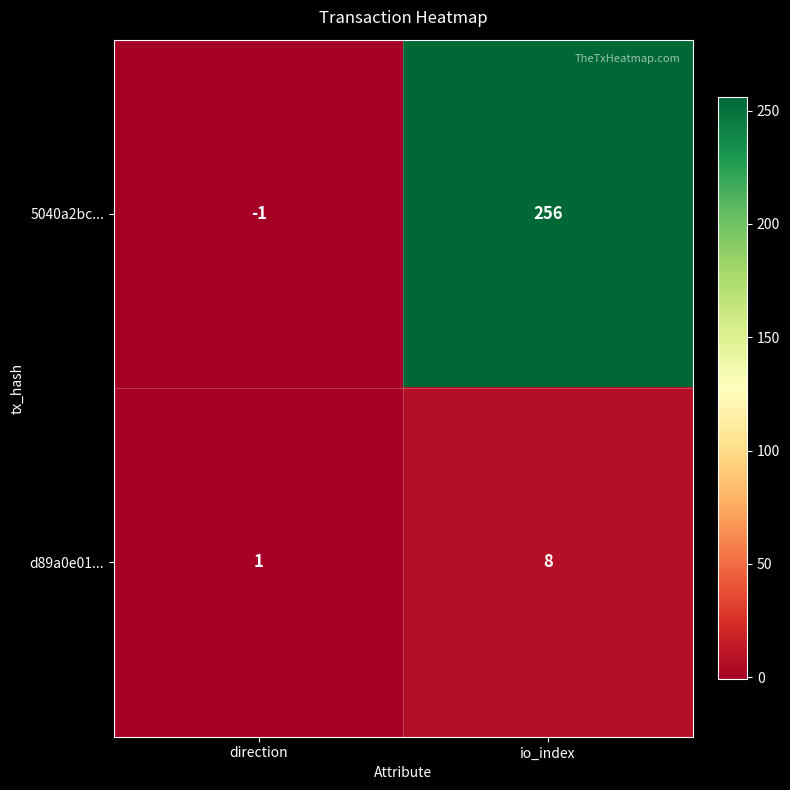

Reading left to right, extract all data points from this chart.

5040a2bc...: -1	256
d89a0e01...: 1	8